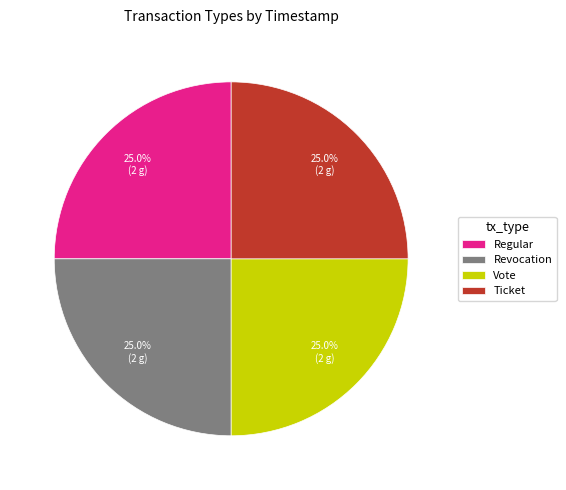

What is the ratio of the value at Revocation to the value at Ticket?

1.0